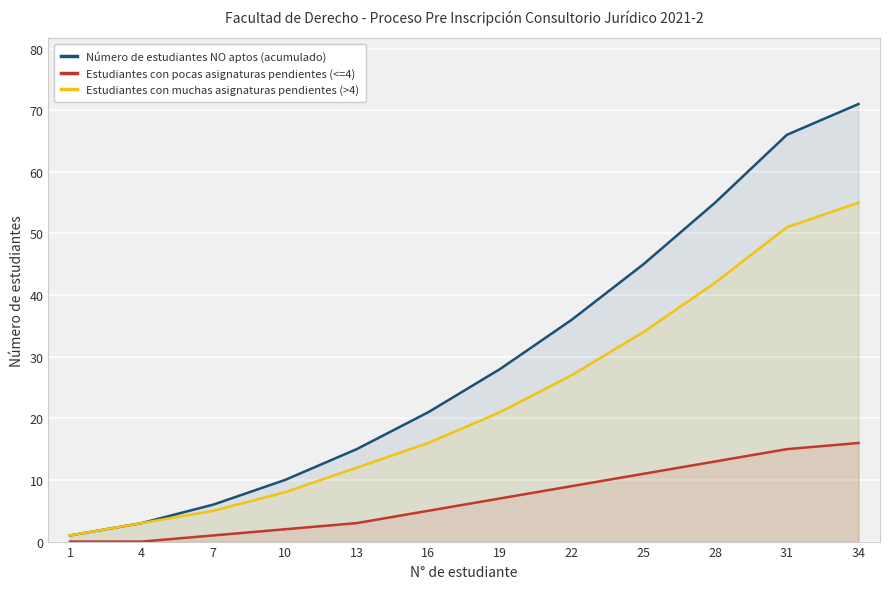

True or false: Estudiantes con muchas asignaturas pendientes (>4) and Estudiantes con pocas asignaturas pendientes (<=4) cross at least once.

False